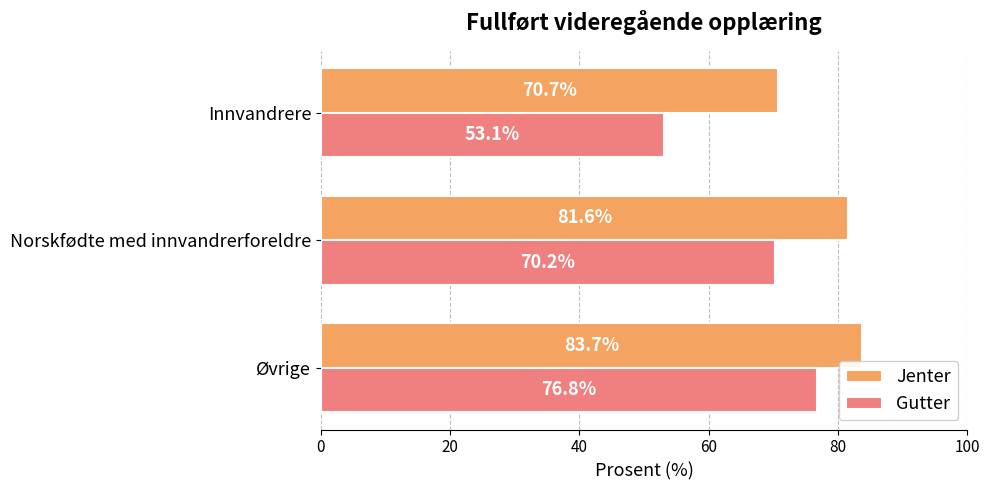

Read the Gutter value at Øvrige.

76.8